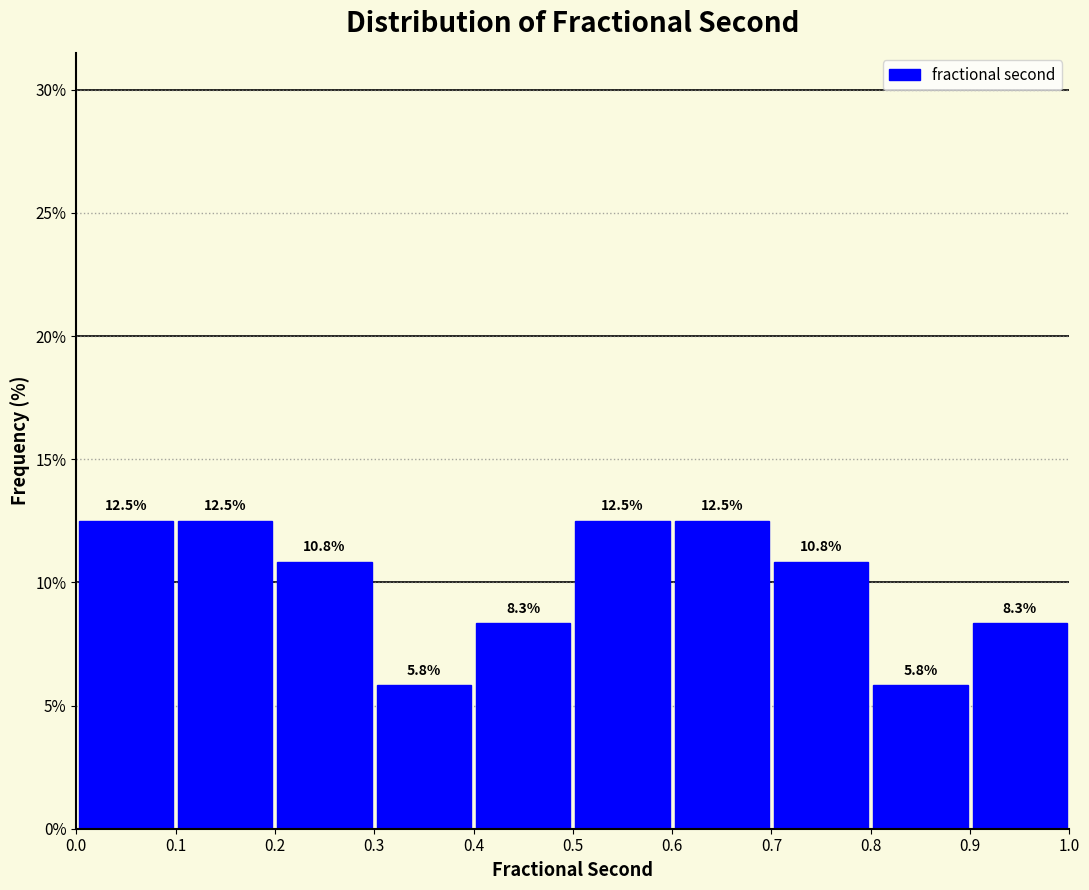

Reading left to right, list every bar in this chart as the range it spans on the x-axis followed by its height.

0.0 to 0.1: 12.5
0.1 to 0.2: 12.5
0.2 to 0.3: 10.8
0.3 to 0.4: 5.8
0.4 to 0.5: 8.3
0.5 to 0.6: 12.5
0.6 to 0.7: 12.5
0.7 to 0.8: 10.8
0.8 to 0.9: 5.8
0.9 to 1.0: 8.3